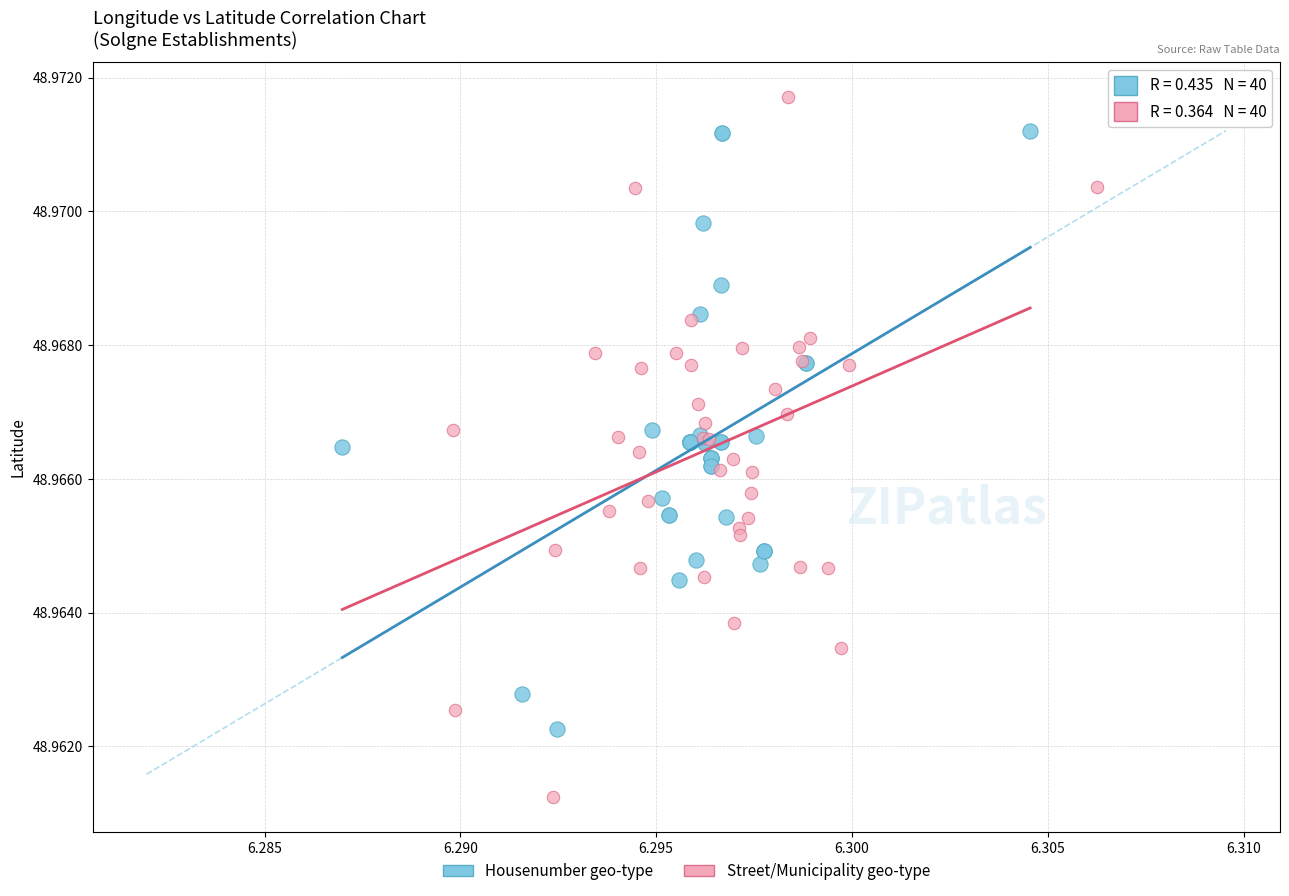

Which series reaches the minimum Y coordinate?

Street/Municipality geo-type